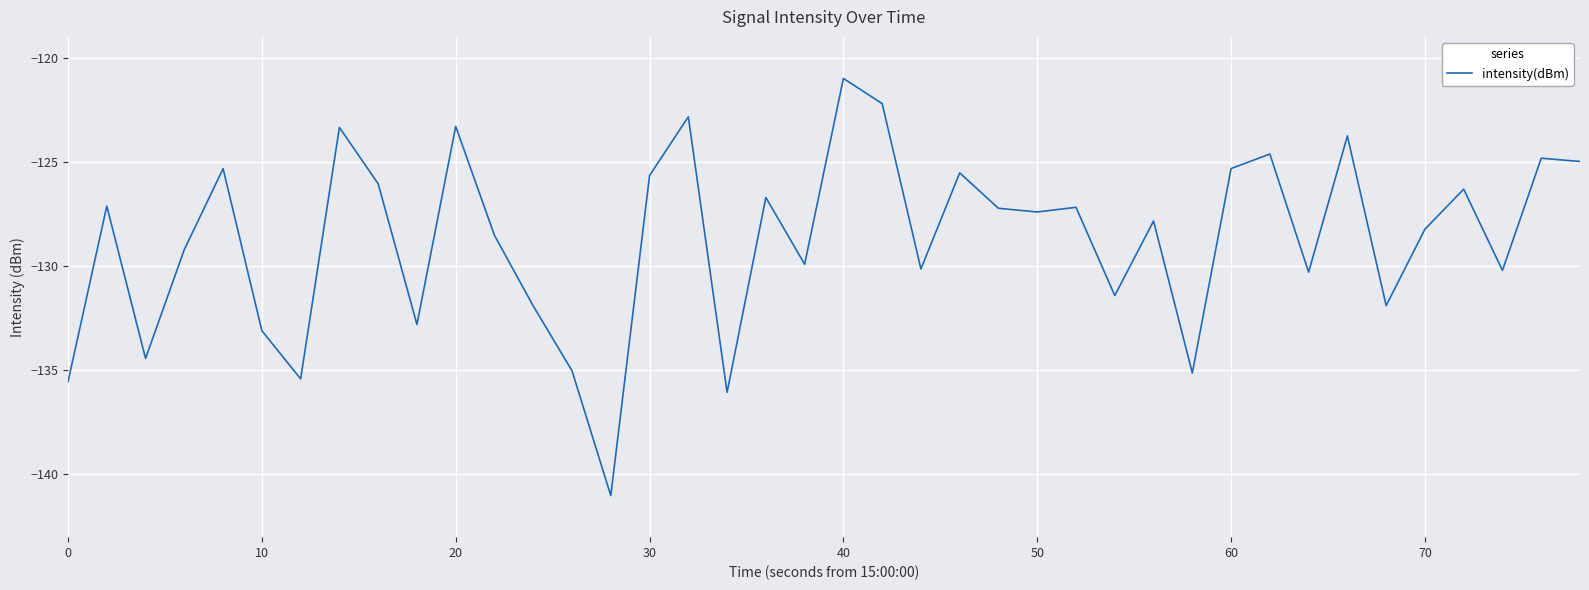

Count the number of categories in the chart.

40